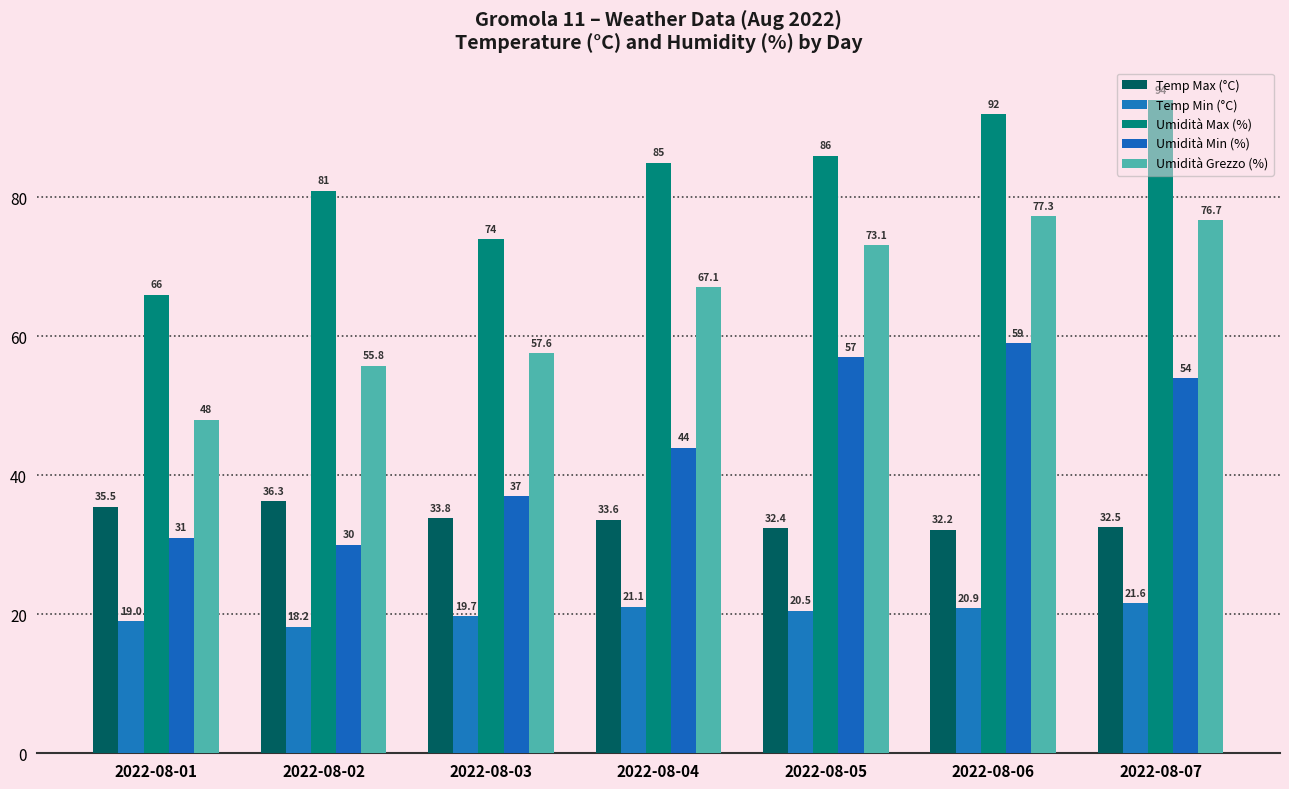

How many values in the Umidità Min (%) series are below 44?

3